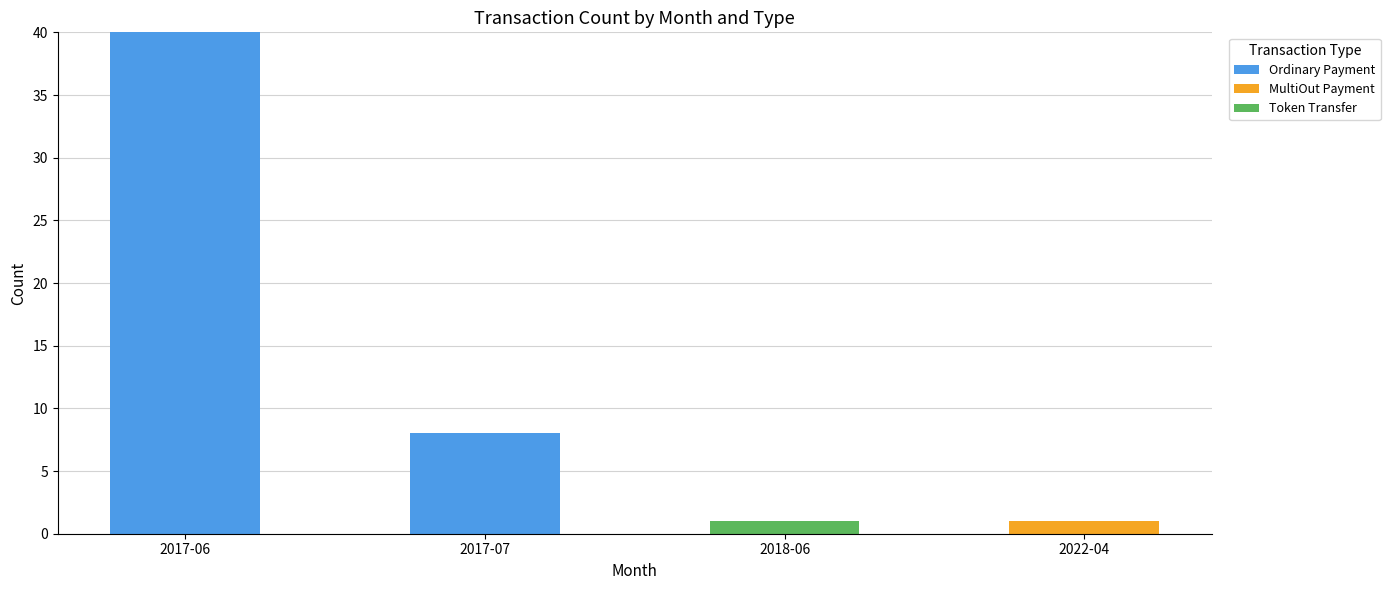

How many series are shown in this chart?

3